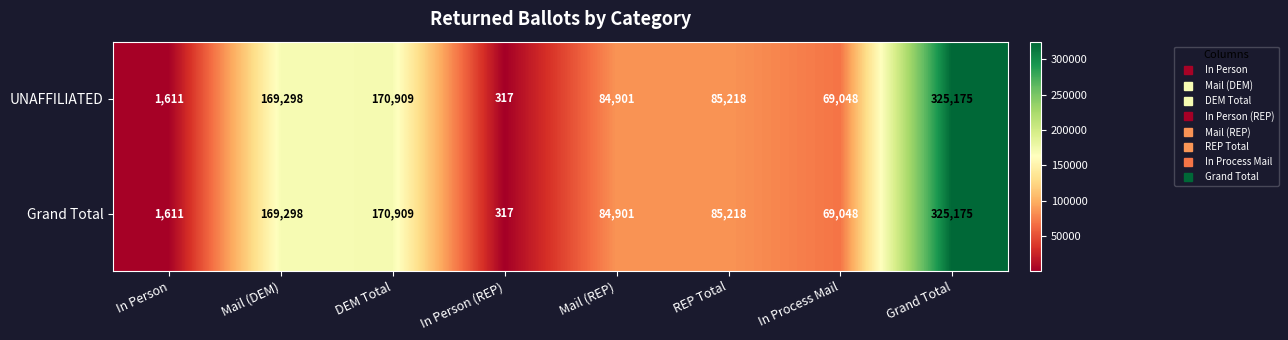

List the labels in order of Grand Total value, largest first.

Grand Total, DEM Total, Mail (DEM), REP Total, Mail (REP), In Process Mail, In Person, In Person (REP)